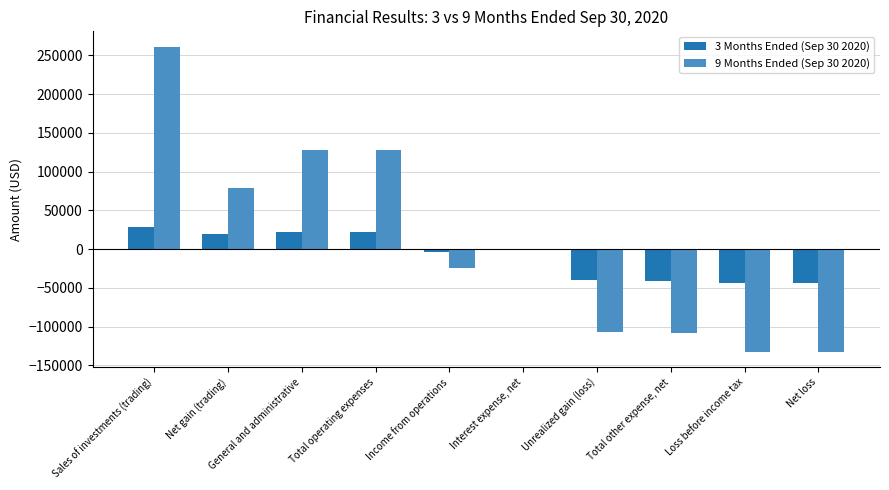

What is the sum of the 3 Months Ended (Sep 30 2020) values at Unrealized gain (loss) and General and administrative?

-17088